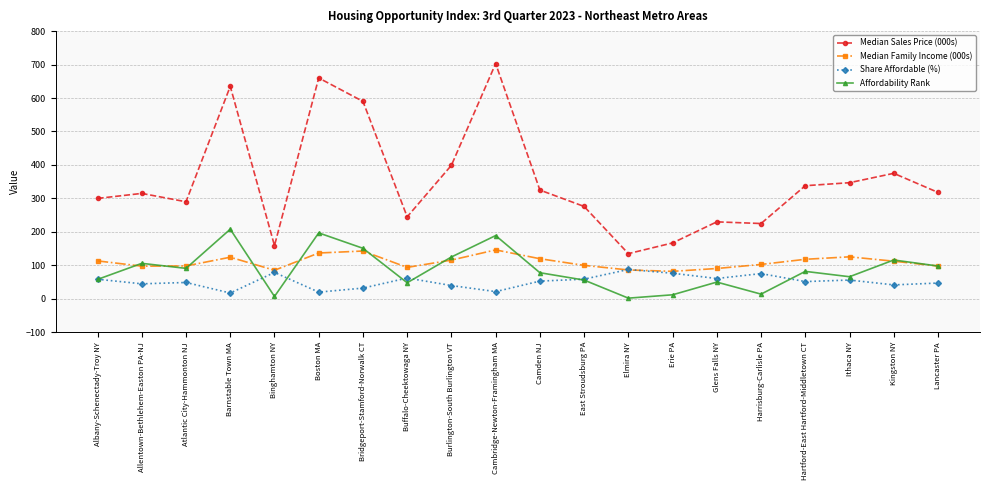

Which series has the widest spread of values?

Median Sales Price (000s)